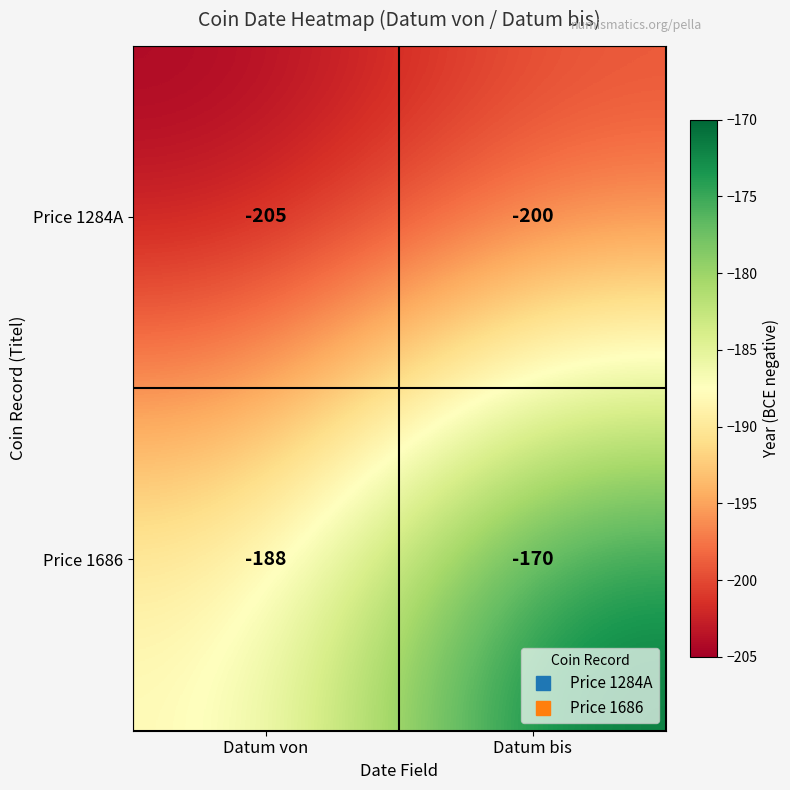

Reading left to right, what are all the values shown in this chart?

Price 1284A: Datum von=-205	Datum bis=-200
Price 1686: Datum von=-188	Datum bis=-170